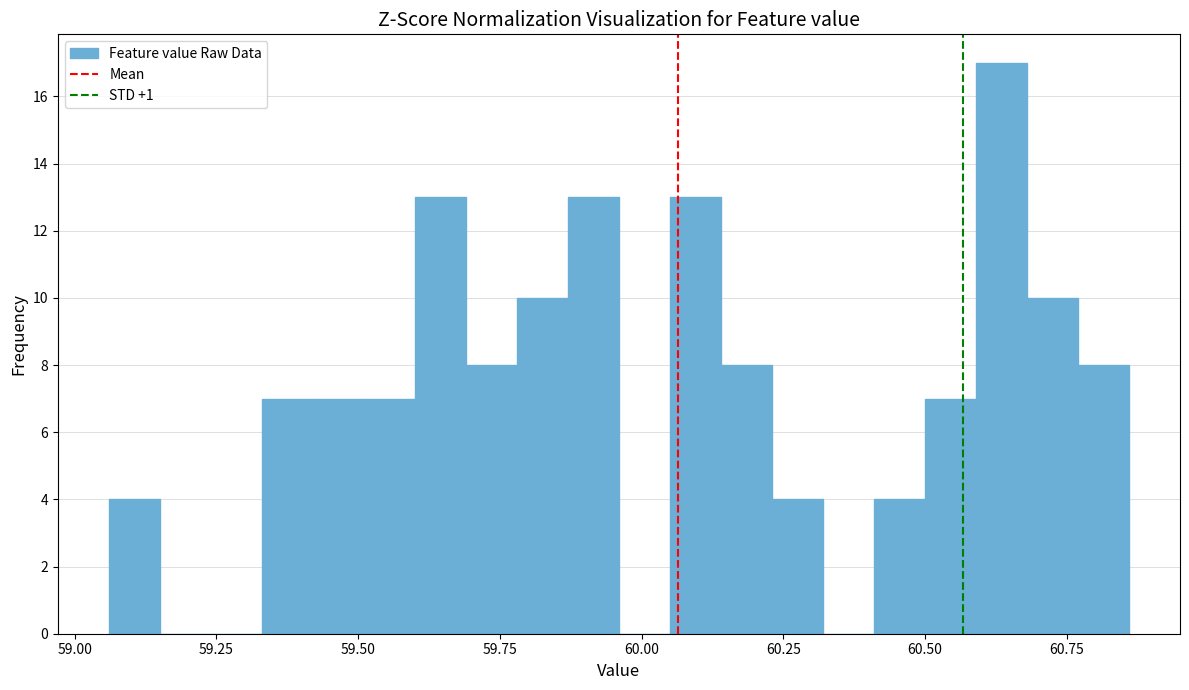

Around what value on the x-axis is the tallest bar? Give the approximate position of its centre, as read against the axis.

60.65